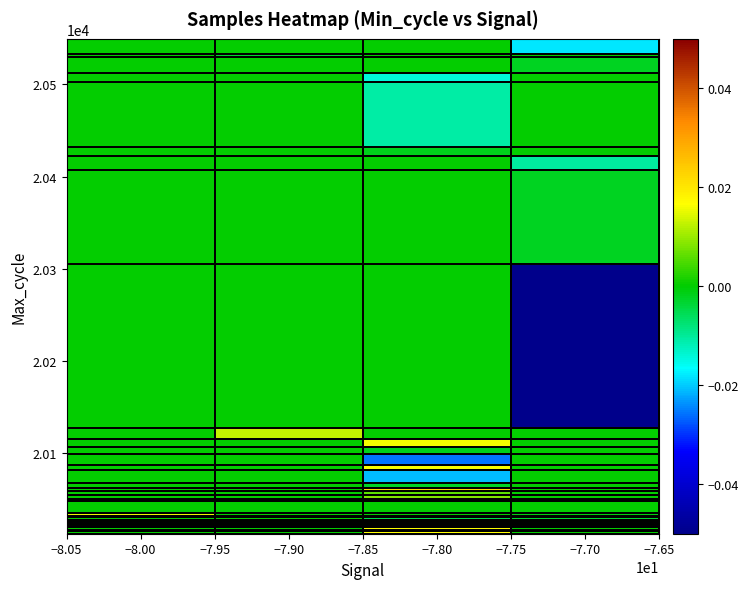

At how many categories does at least one series exceed 0?

3